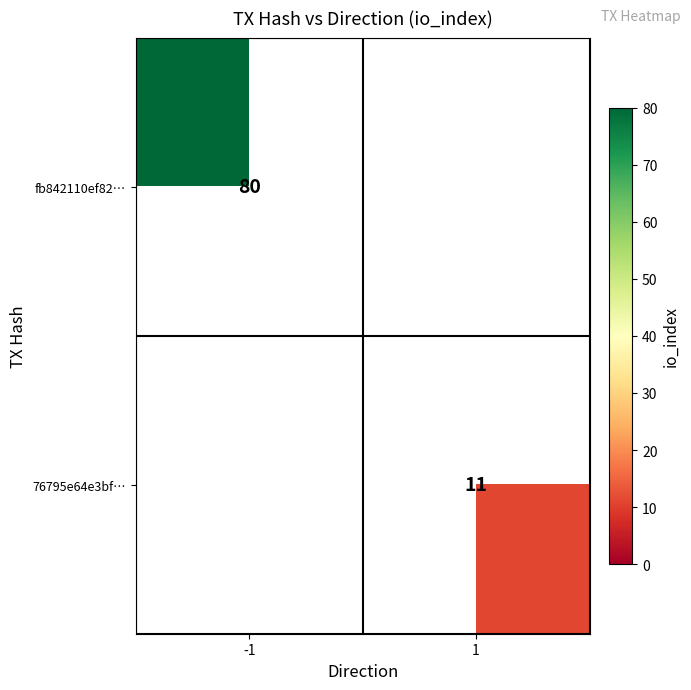

True or false: fb842110ef82… has a value of 80 at -1.

True